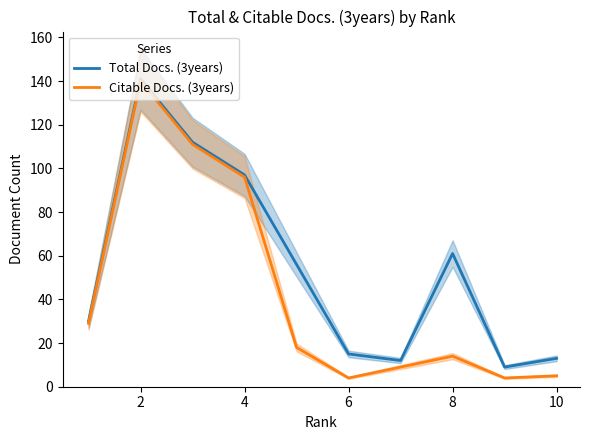

Reading left to right, what are all the values shown in this chart?

Total Docs. (3years): 30	141	112	97	56	15	12	61	9	13
Citable Docs. (3years): 29	140	111	96	18	4	9	14	4	5